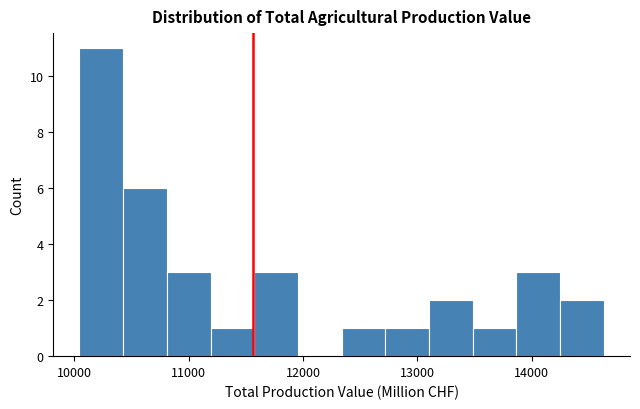

Around what value on the x-axis is the tallest bar? Give the approximate position of its centre, as read against the axis.

10200